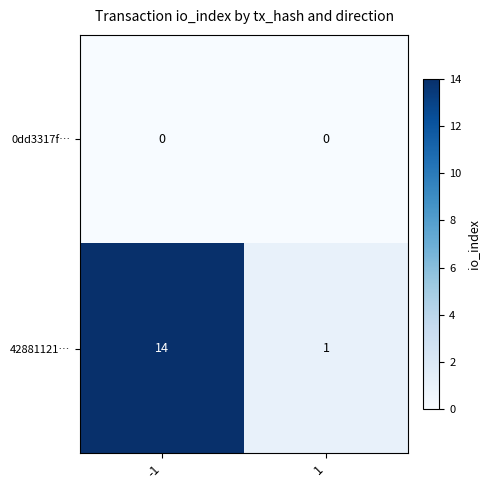

Which series has the largest total across all categories?

42881121…